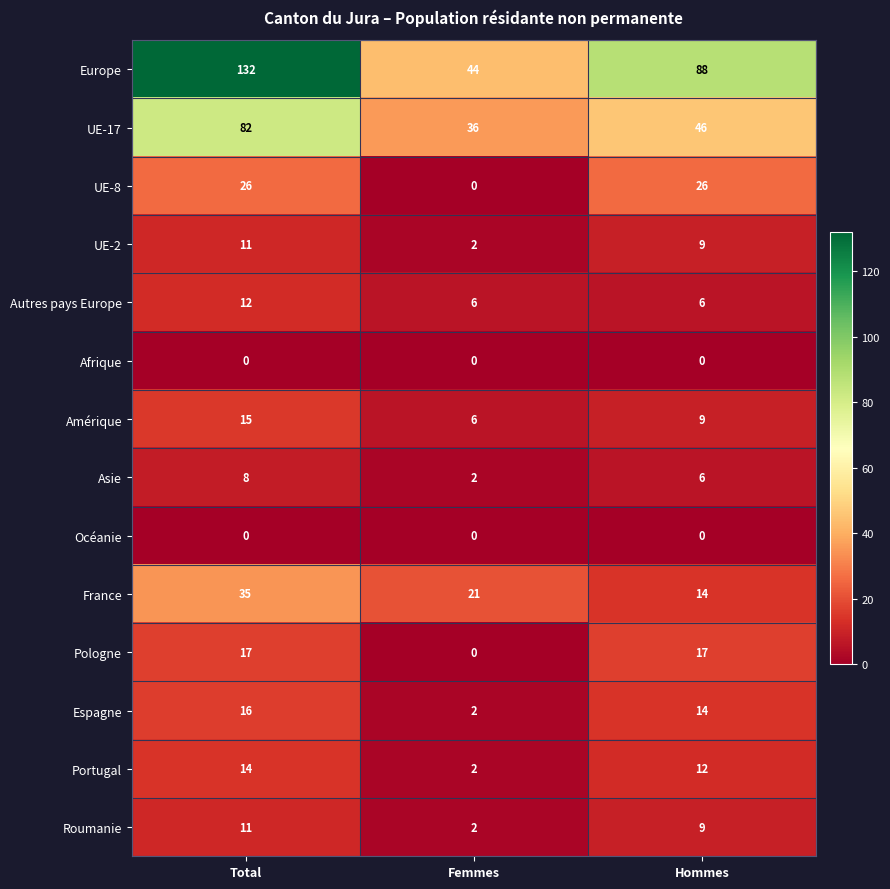

How many data points does each series have?

3